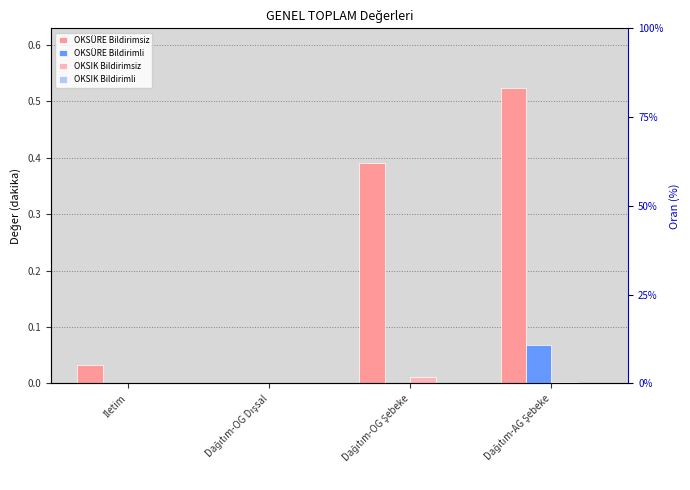

At which category is the sum across all series the highest?

Dağıtım-AG Şebeke